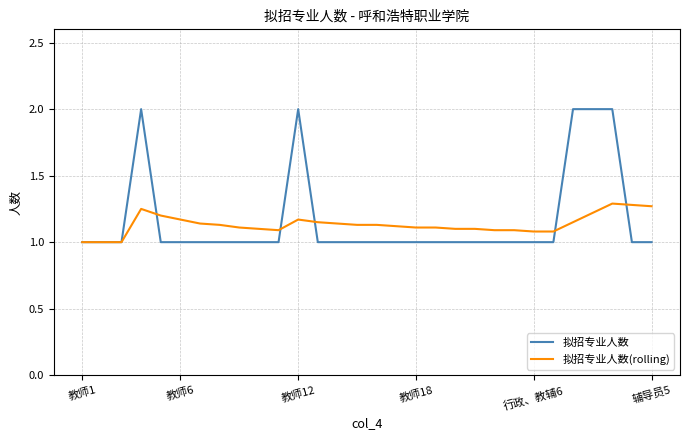

Which series has the largest total across all categories?

拟招专业人数